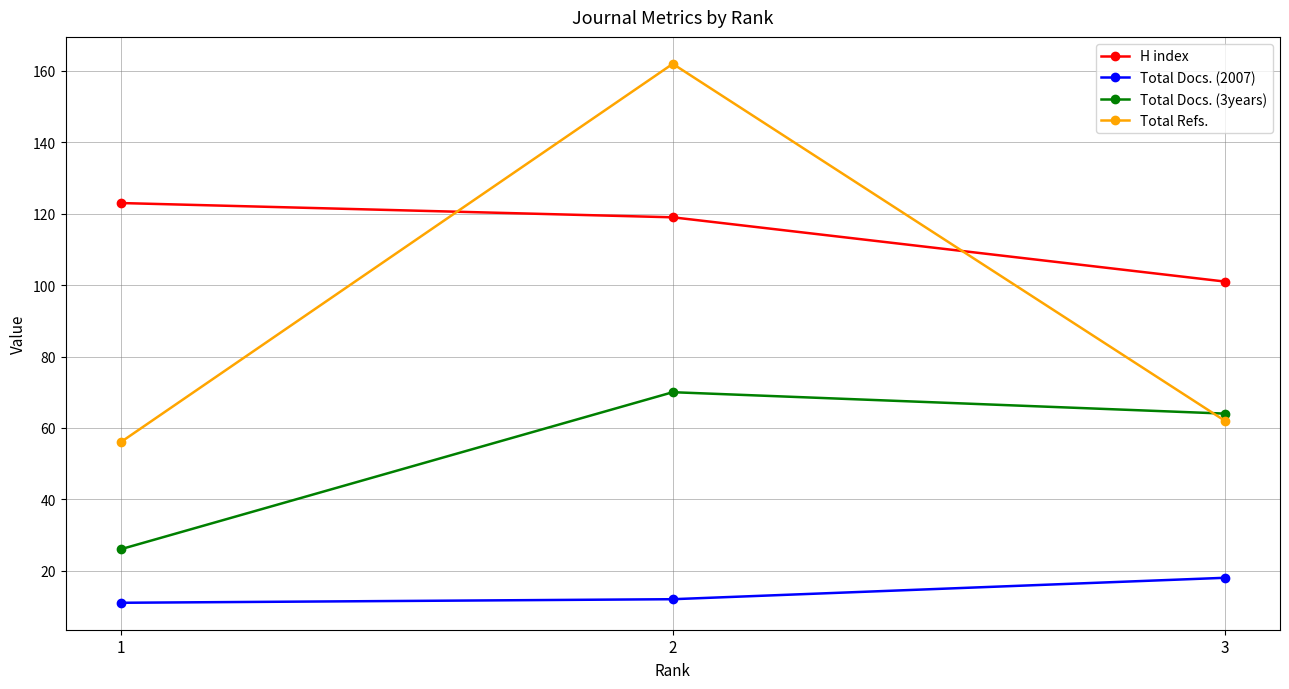

Rank the series at 3 from lowest to highest value.

Total Docs. (2007), Total Refs., Total Docs. (3years), H index